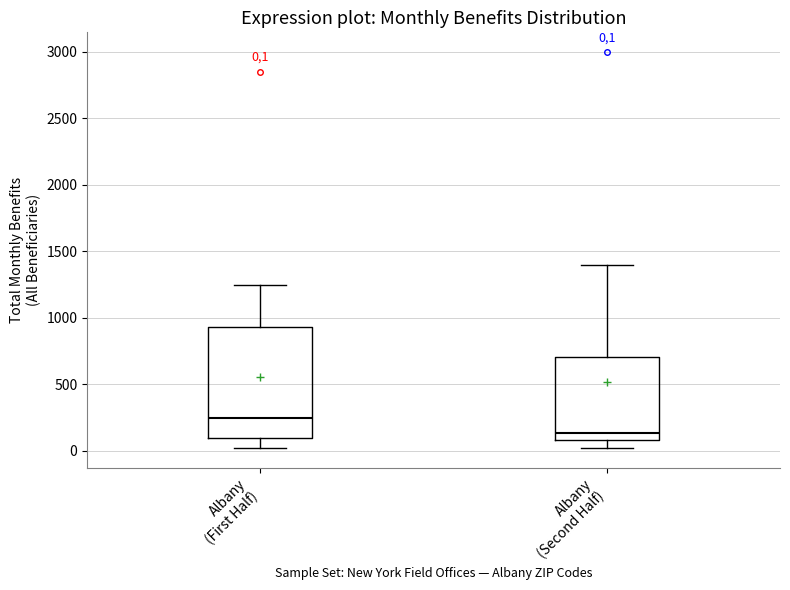

Which box's median line is the highest?

Albany (First Half)